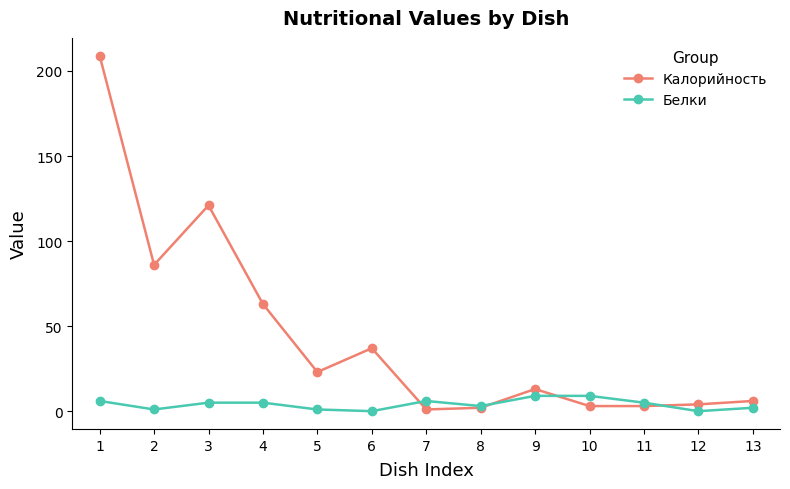

Rank the series by their maximum value, from lowest to highest.

Белки, Калорийность